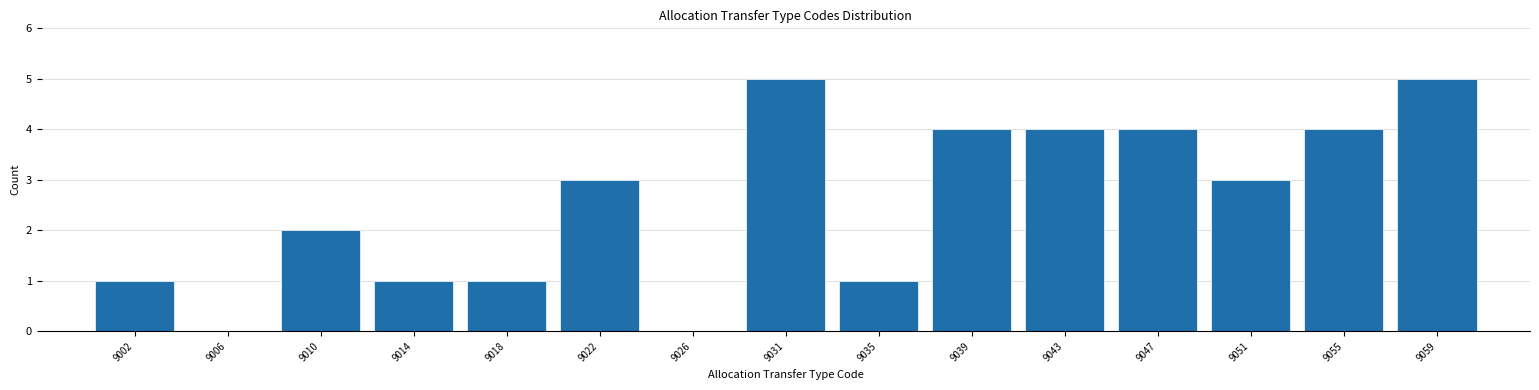

Reading right to left, transcribe all the data shown in this chart.

9059=5	9055=4	9051=3	9047=4	9043=4	9039=4	9035=1	9031=5	9026=0	9022=3	9018=1	9014=1	9010=2	9006=0	9002=1